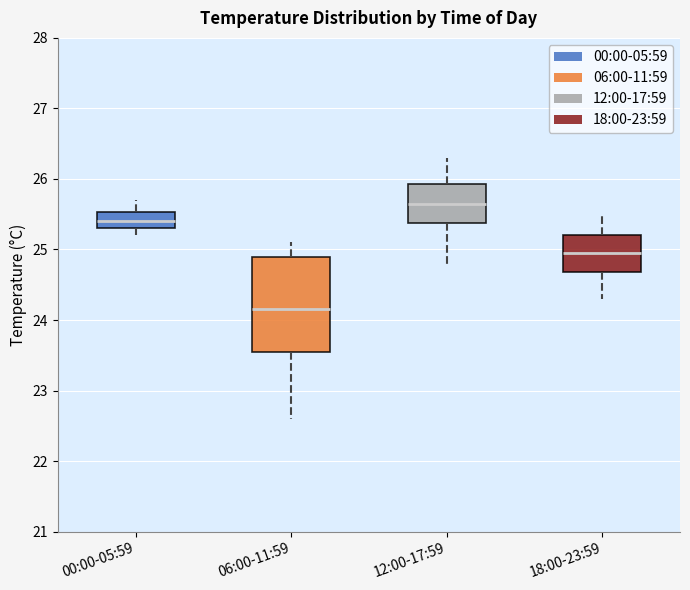

Which box's median line is the lowest?

06:00-11:59